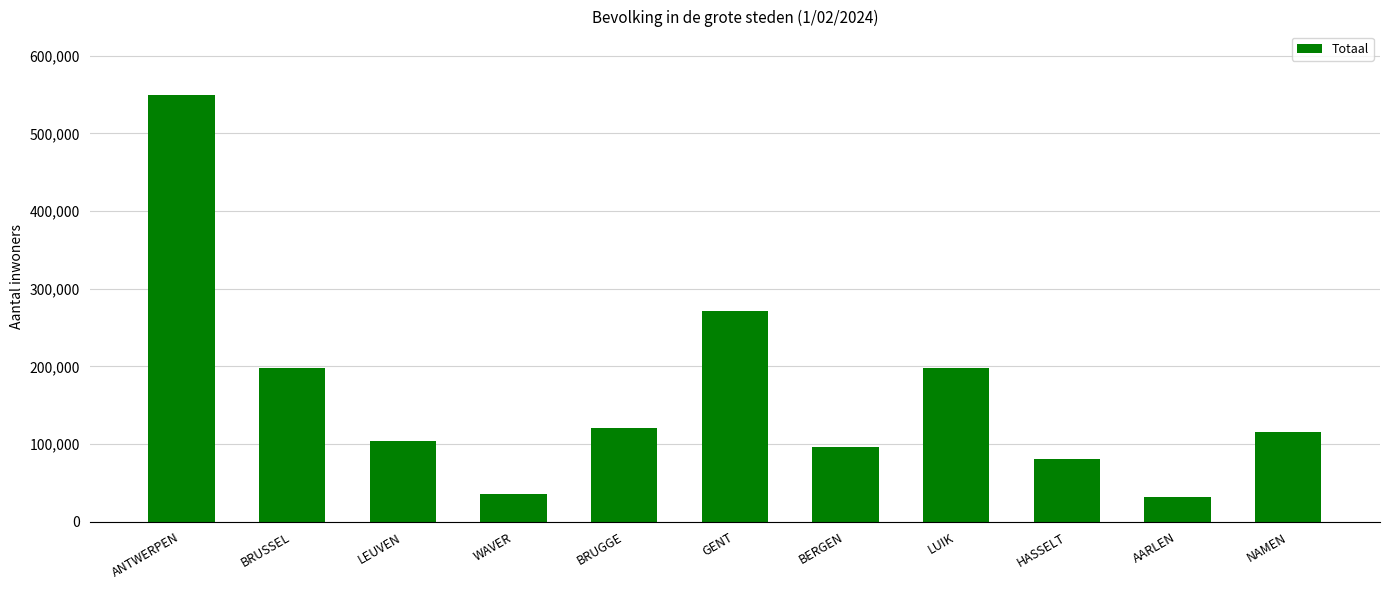

What is the average value?

163797